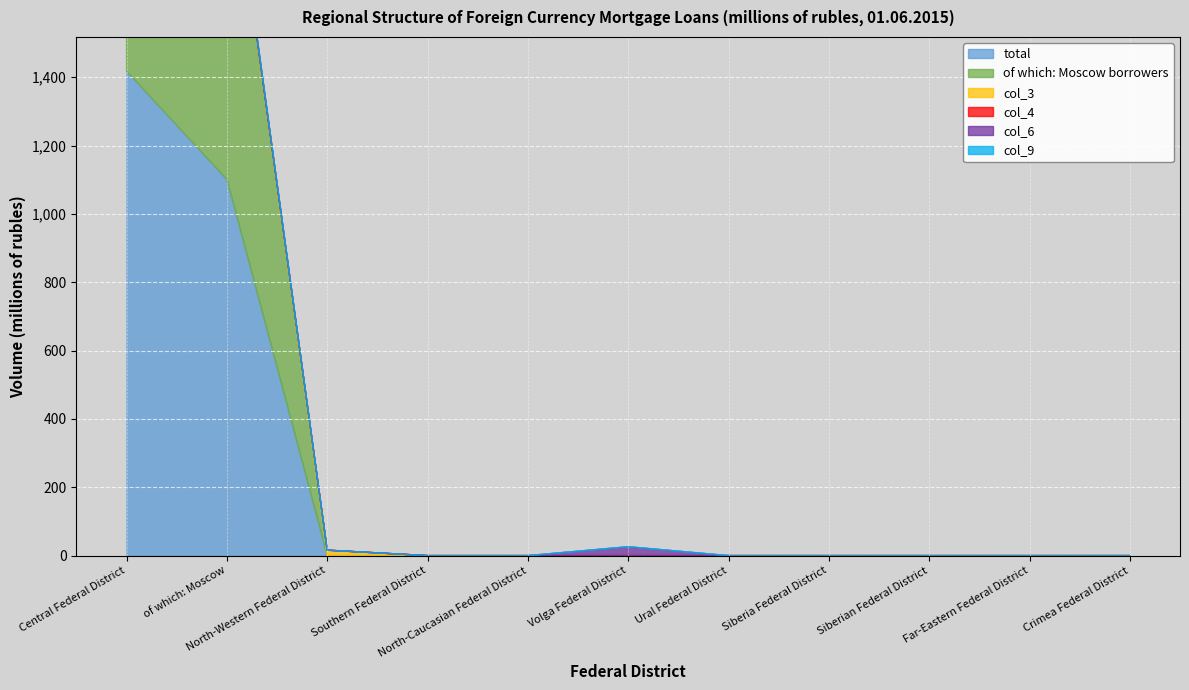

What are all the series names shown in the legend?

total, of which: Moscow borrowers, col_3, col_4, col_6, col_9